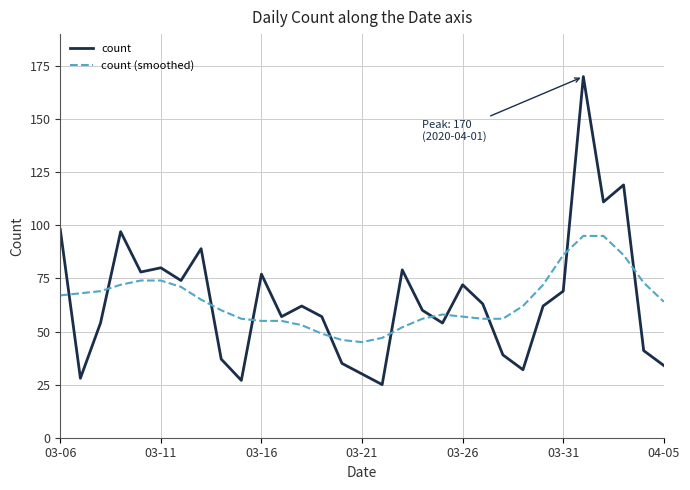

How many times do count and count (smoothed) cross each other?

11